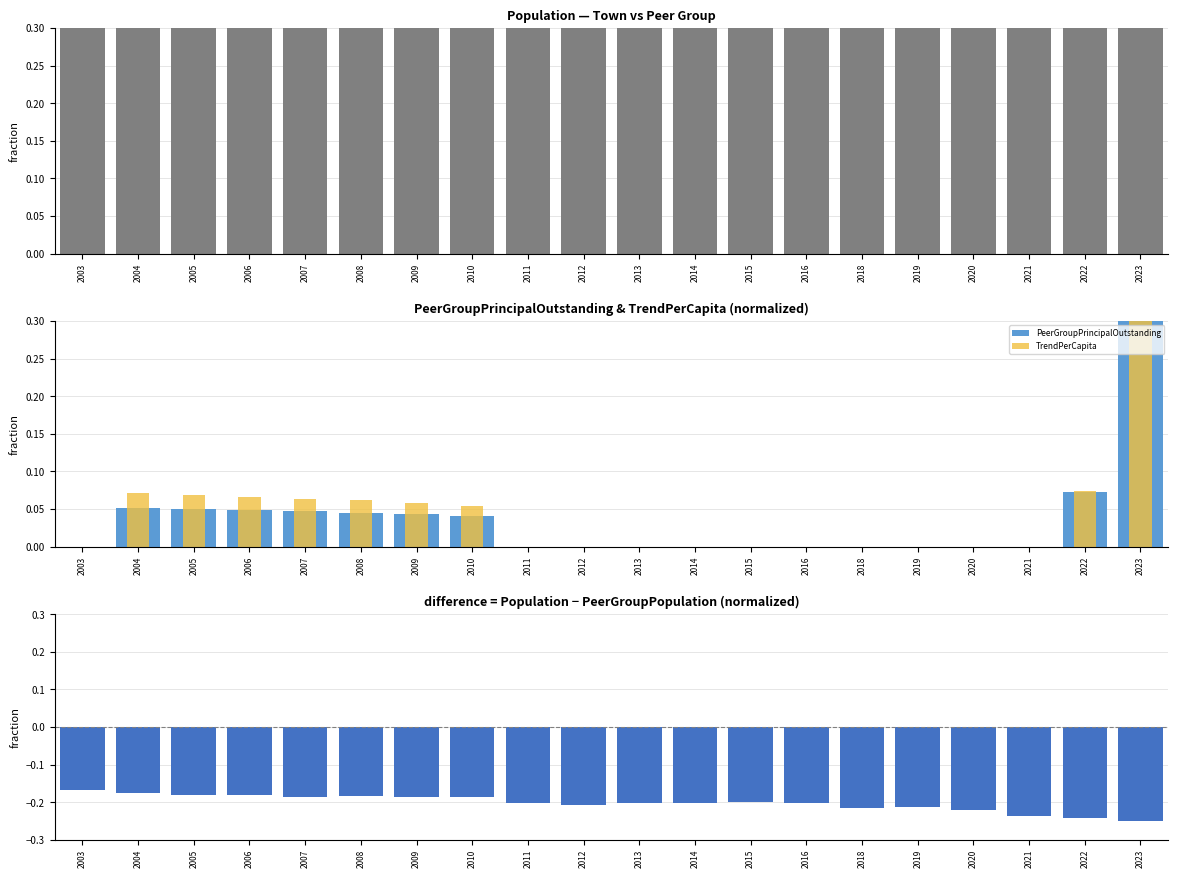

Which has a higher value, 2006 or 2014?

2014